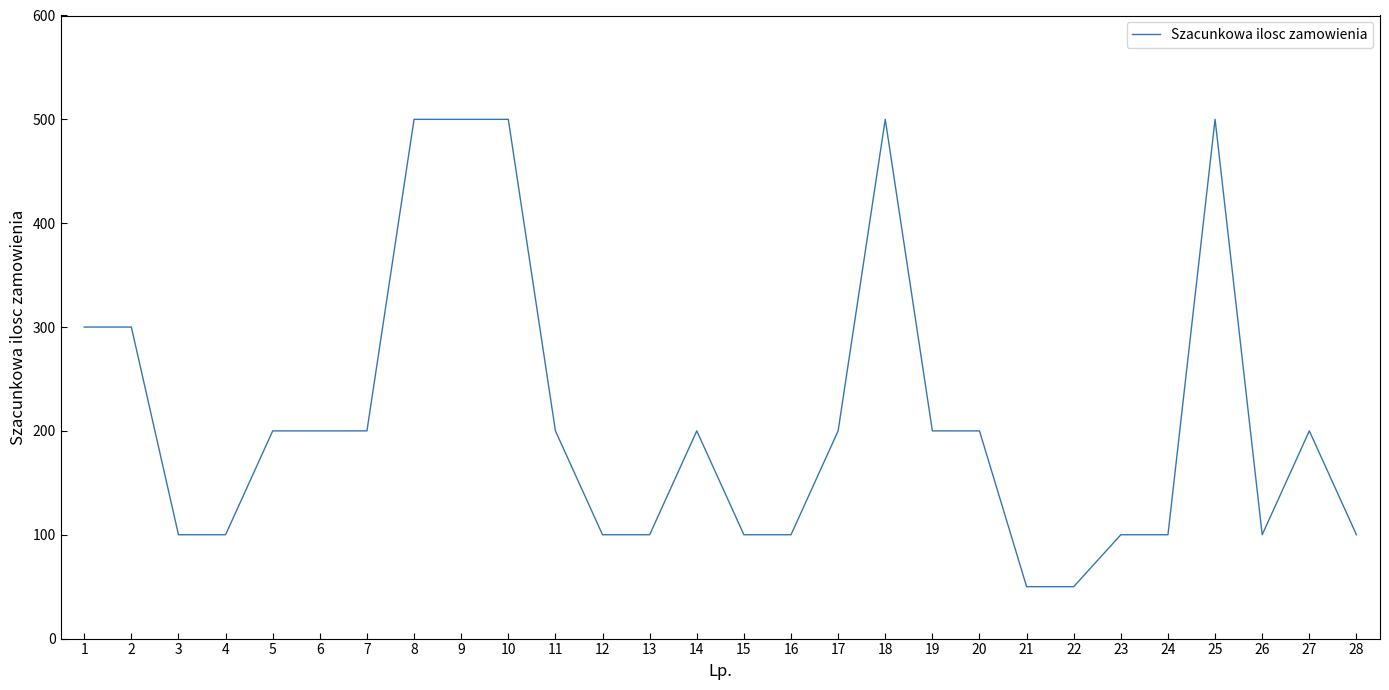

Where does the data first go above 200?

1